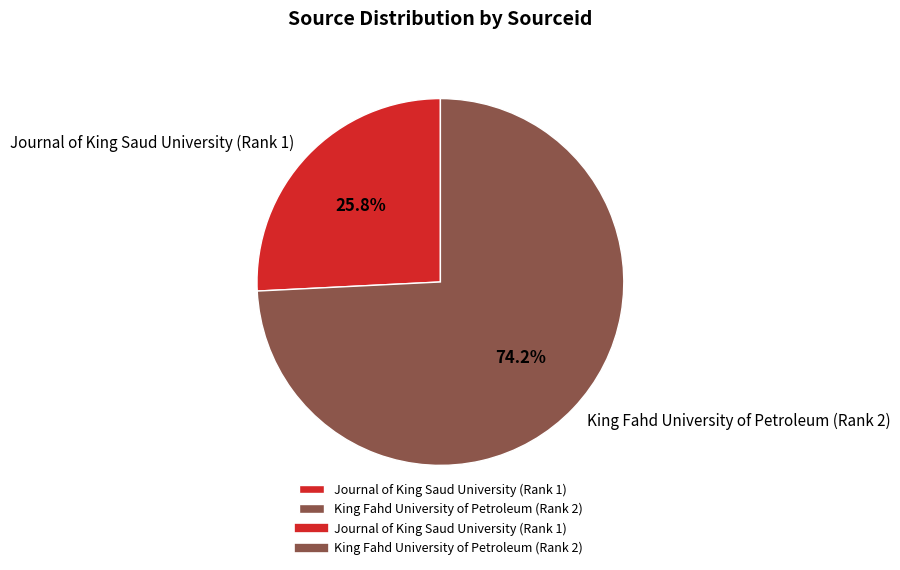

What percentage is the Journal of King Saud University (Rank 1) slice, to the nearest percent?

26%